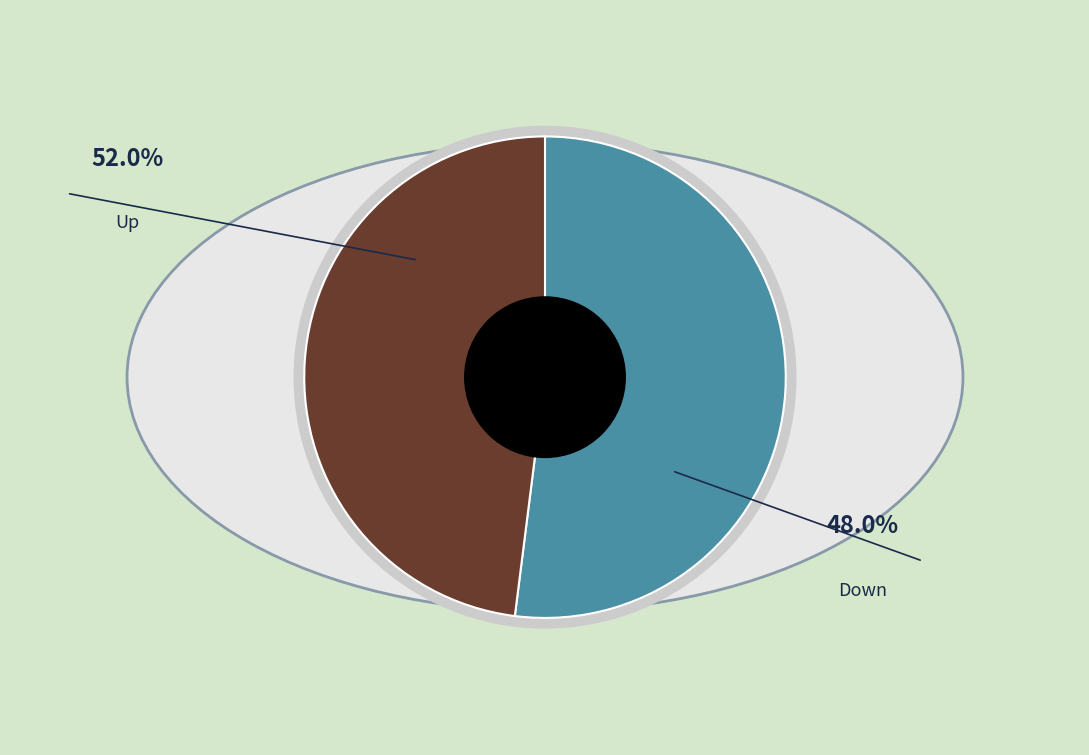

To the nearest percent, what is the difference between the largest and smallest slice percentages?

4%